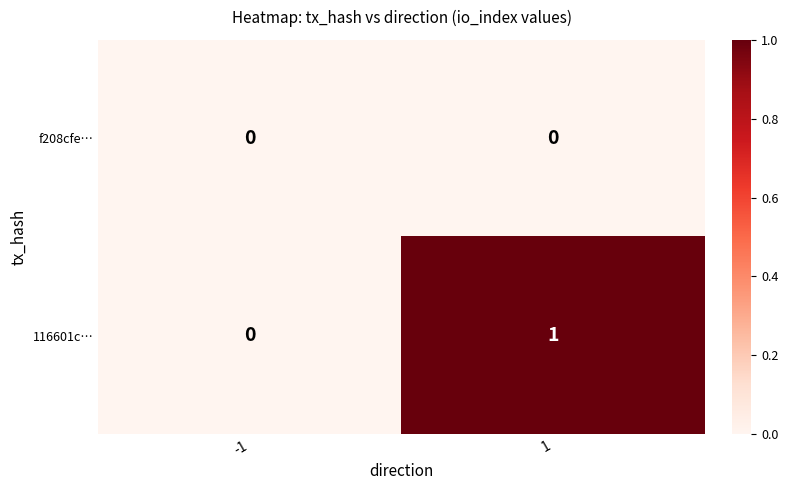

Rank the series at 1 from highest to lowest value.

116601c…, f208cfe…